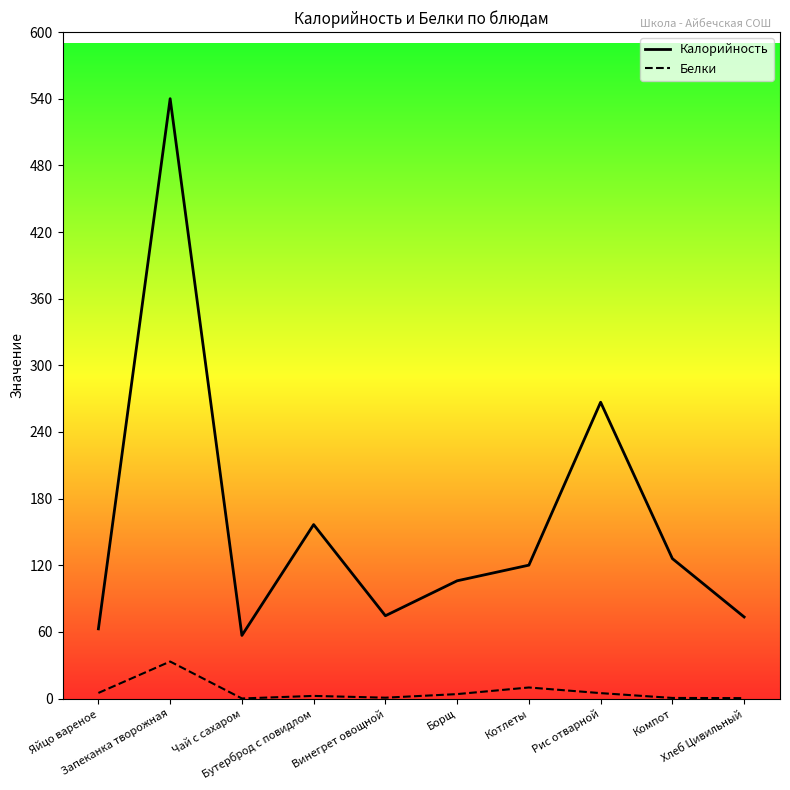

Rank the series by their average value, from highest to lowest.

Калорийность, Белки